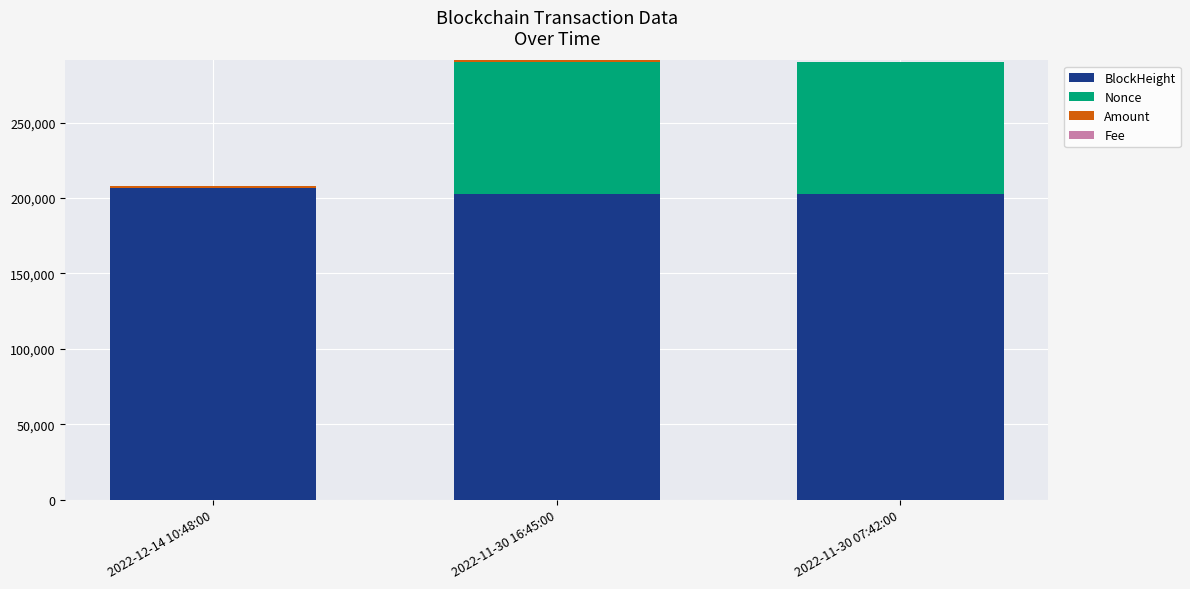

True or false: BlockHeight has a value of 289664.8 at 2022-11-30 16:45:00.

False